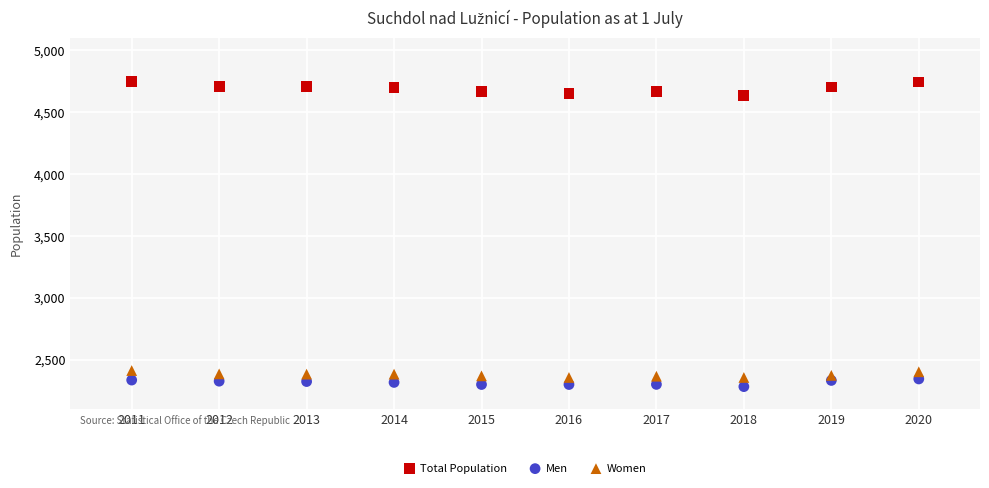

Which series contains the highest Y value?

Total Population